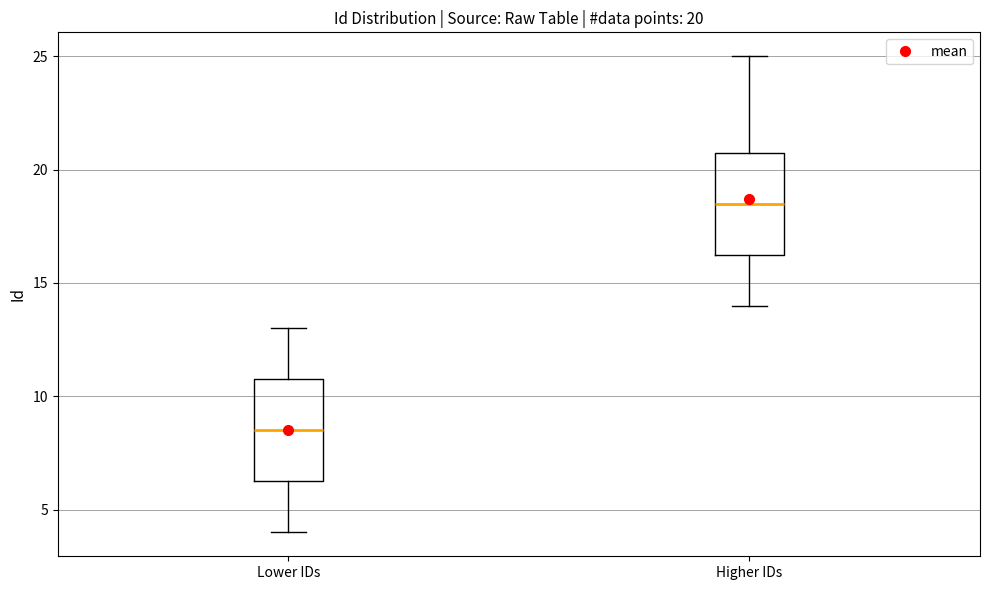

Which box has the highest median line?

Higher IDs